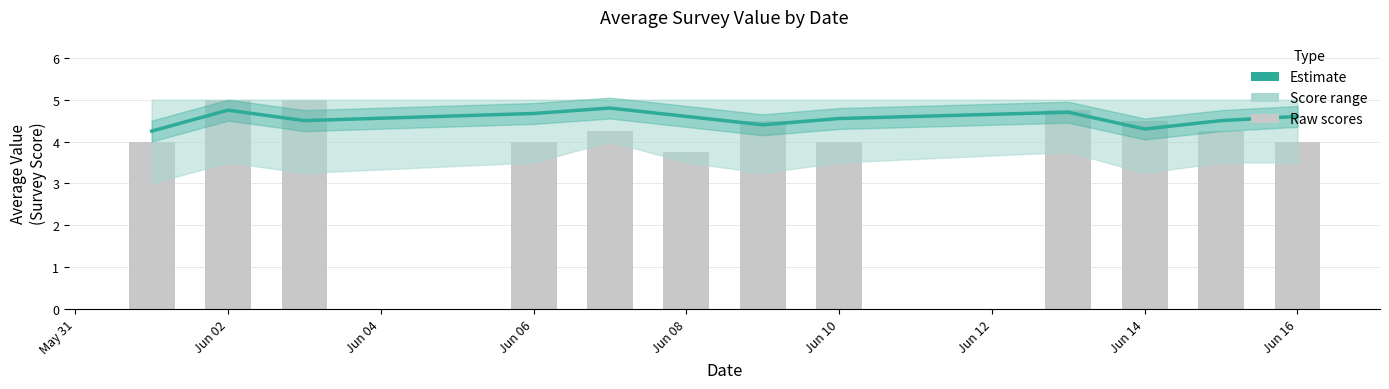

Where does the Raw scores series first go above 4?

Jun 02